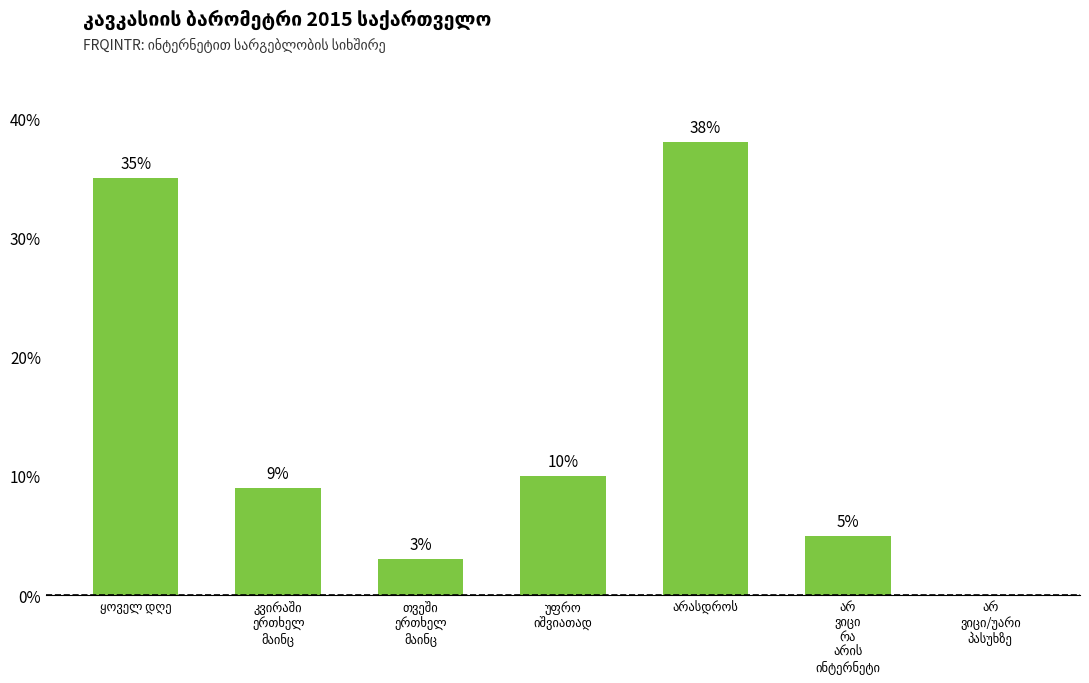

Reading right to left, extract all data points from this chart.

0	5	38	10	3	9	35